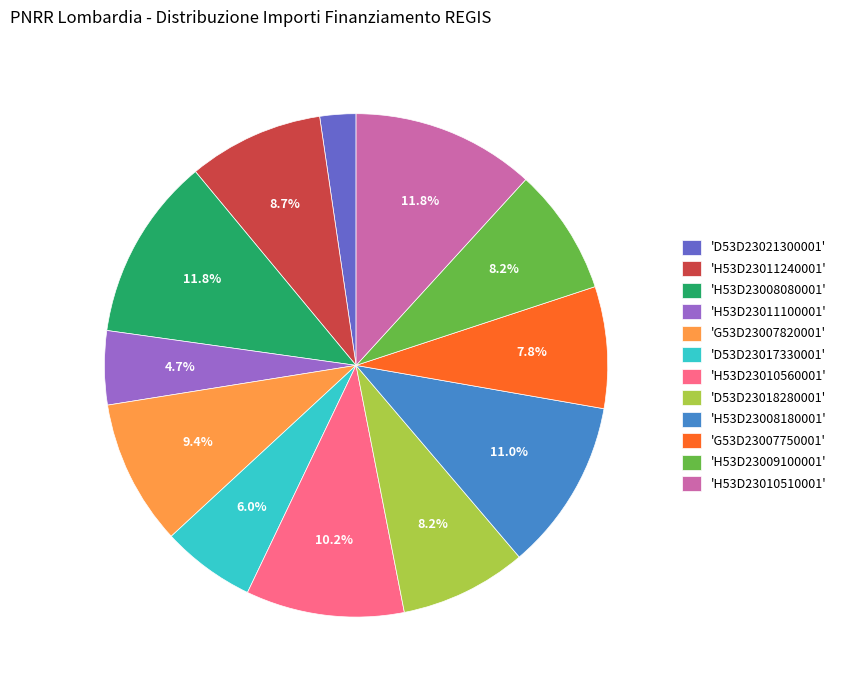

Which has a higher value, 'D53D23021300001' or 'H53D23010560001'?

'H53D23010560001'